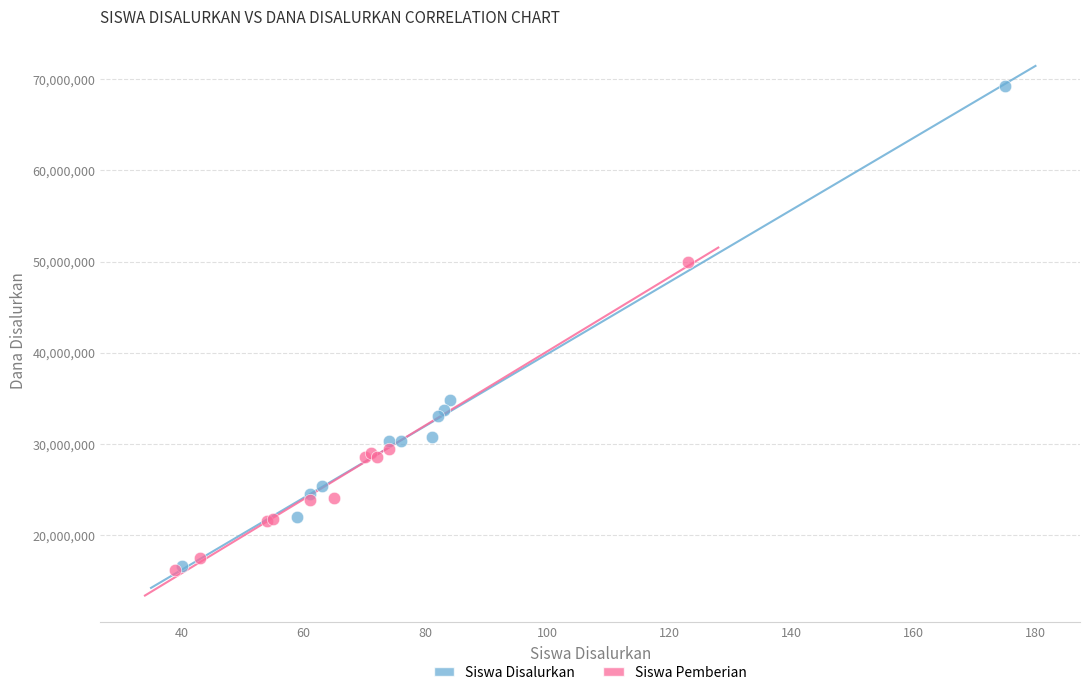

Which series contains the highest Y value?

Siswa Disalurkan